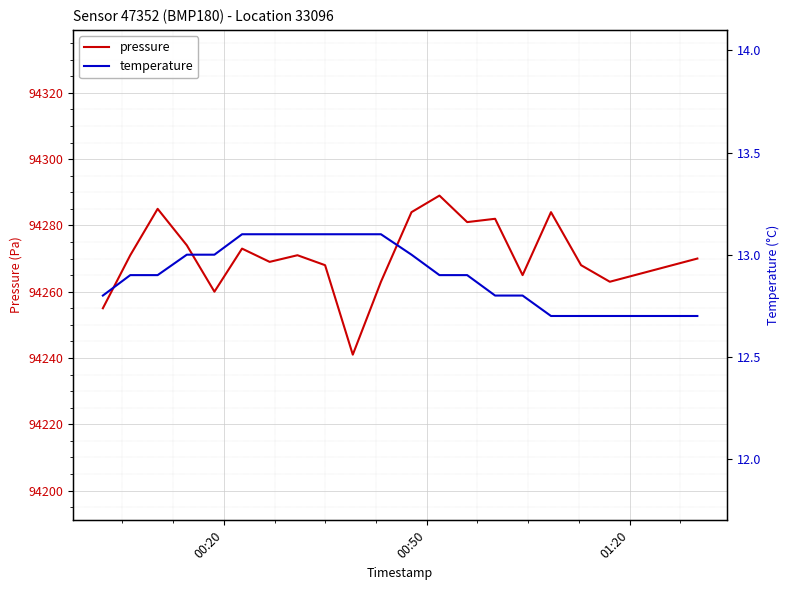

How many lines are shown in the chart?

2